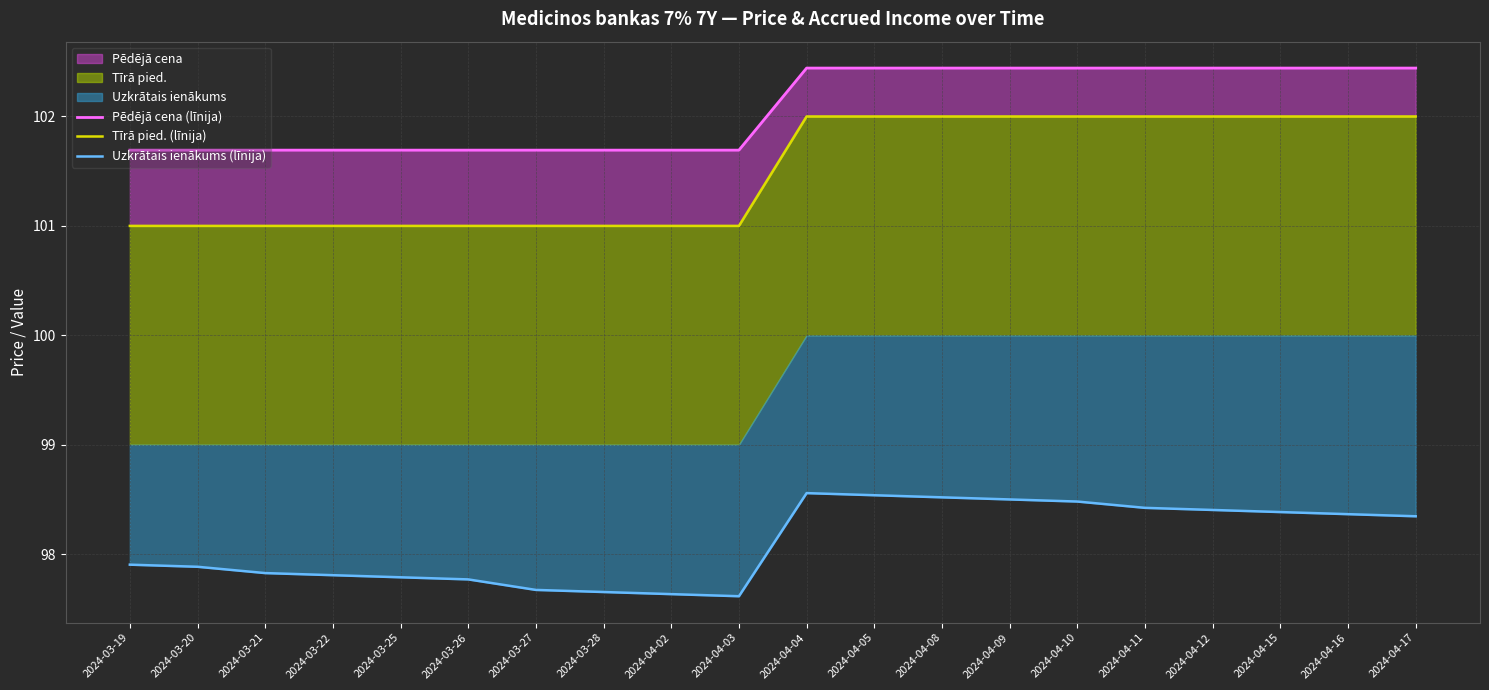

True or false: Pēdējā cena (līnija) and Uzkrātais ienākums (līnija) cross at least once.

False